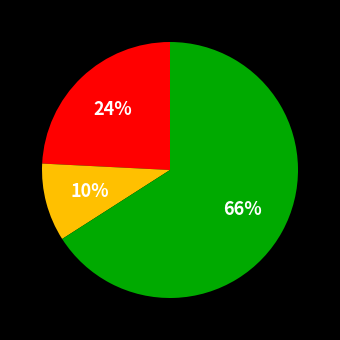

Is there any slice that represents more than half of the pie?

Yes